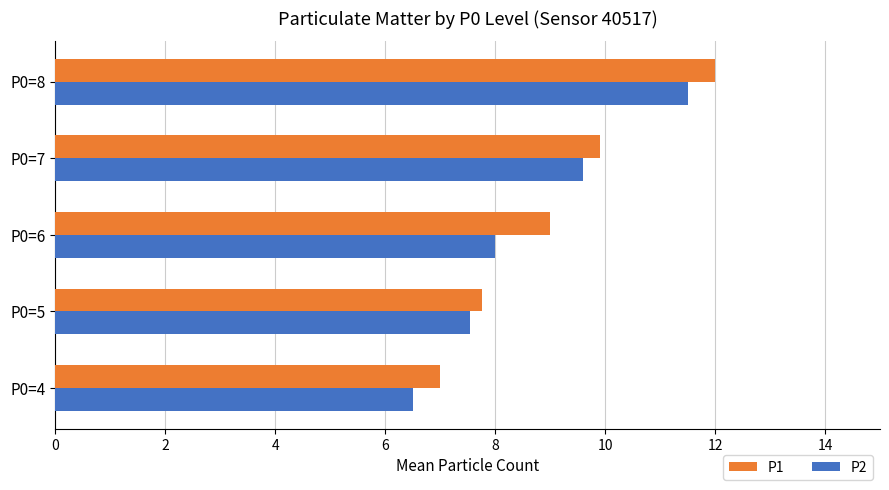

What are all the series names shown in the legend?

P1, P2